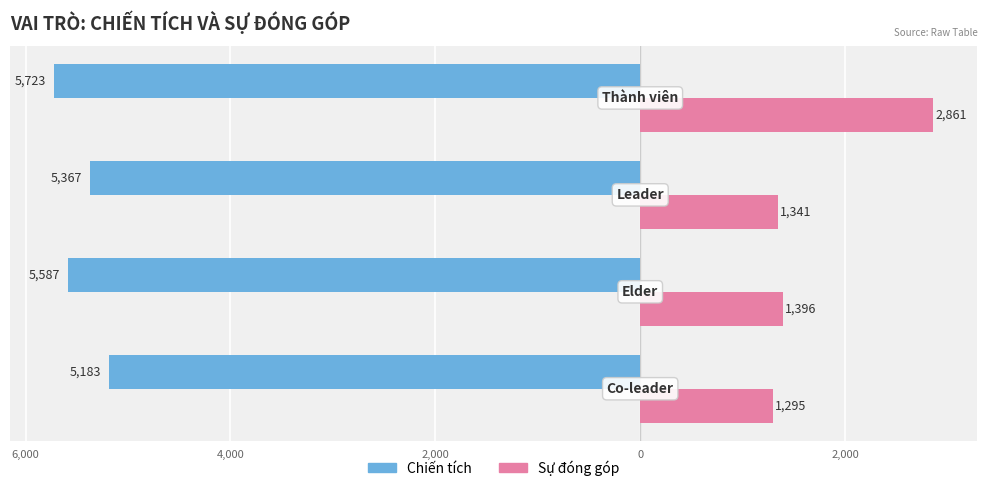

What are all the series names shown in the legend?

Chiến tích, Sự đóng góp